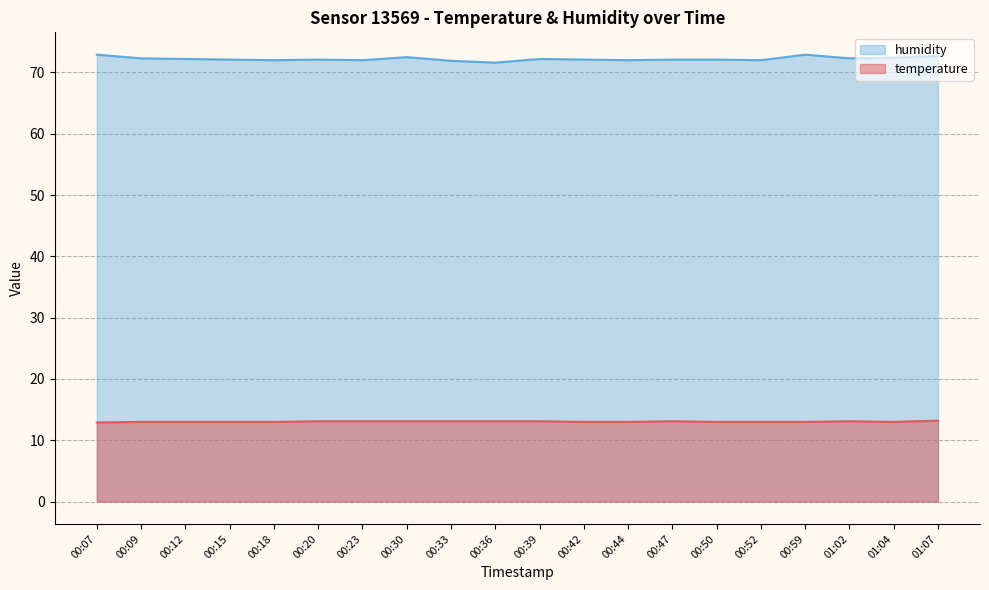

Which series has the largest total across all categories?

humidity